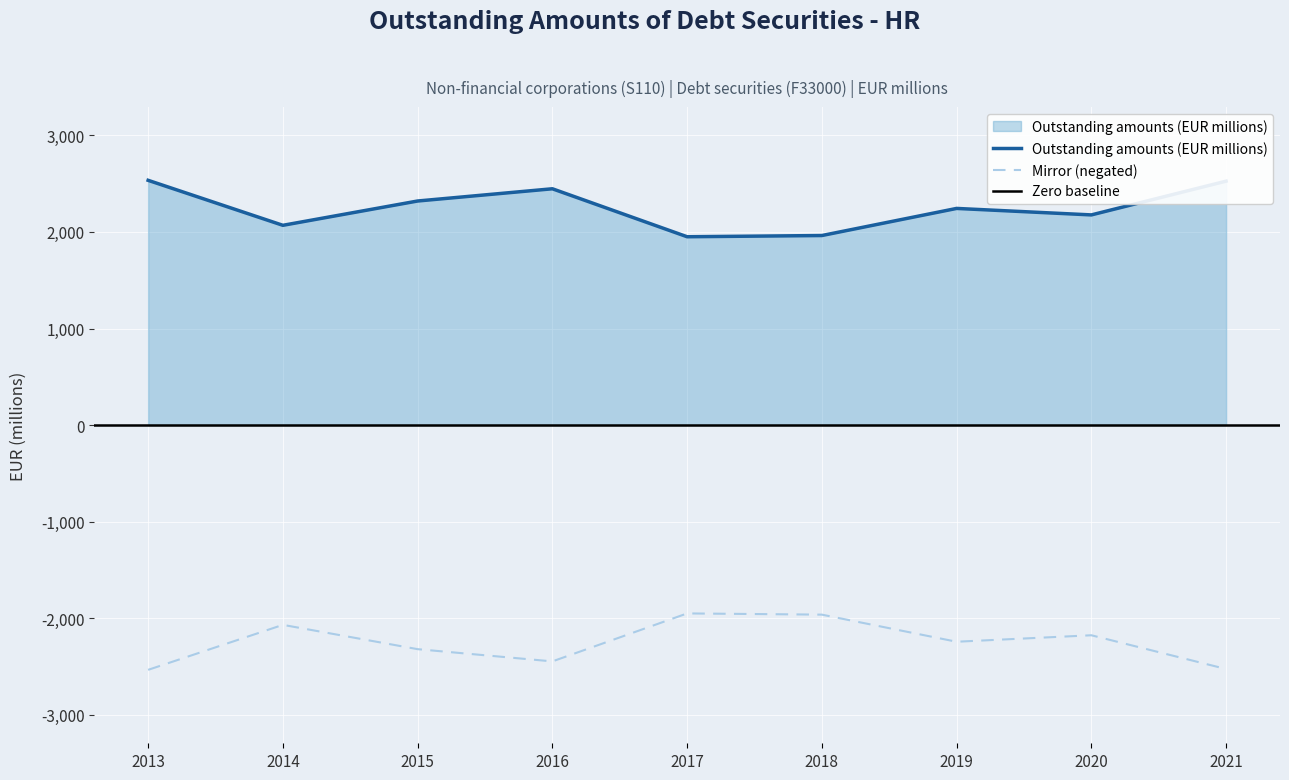

Is it true that the value at 2016 is 2447.1?

True